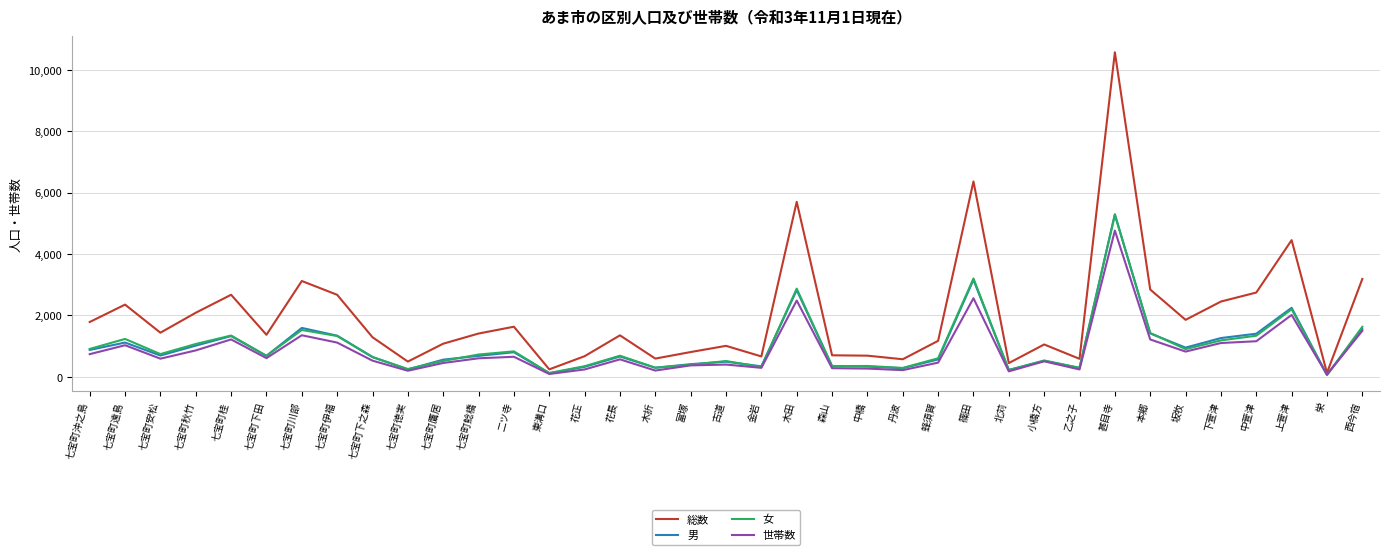

How many values in the 女 series are below 689?

18